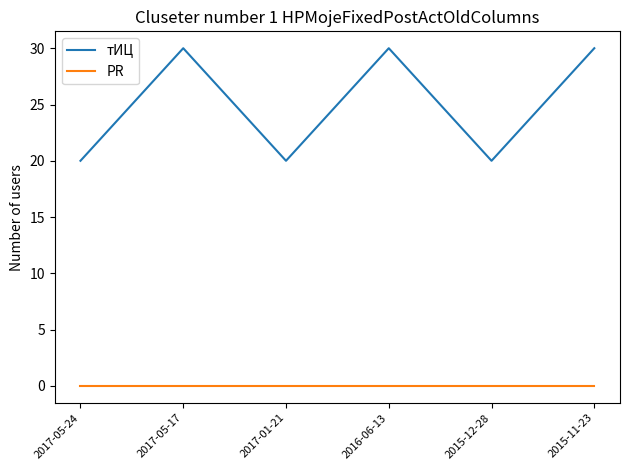

Reading right to left, extract all data points from this chart.

тИЦ: 2015-11-23=30	2015-12-28=20	2016-06-13=30	2017-01-21=20	2017-05-17=30	2017-05-24=20
PR: 2015-11-23=0	2015-12-28=0	2016-06-13=0	2017-01-21=0	2017-05-17=0	2017-05-24=0